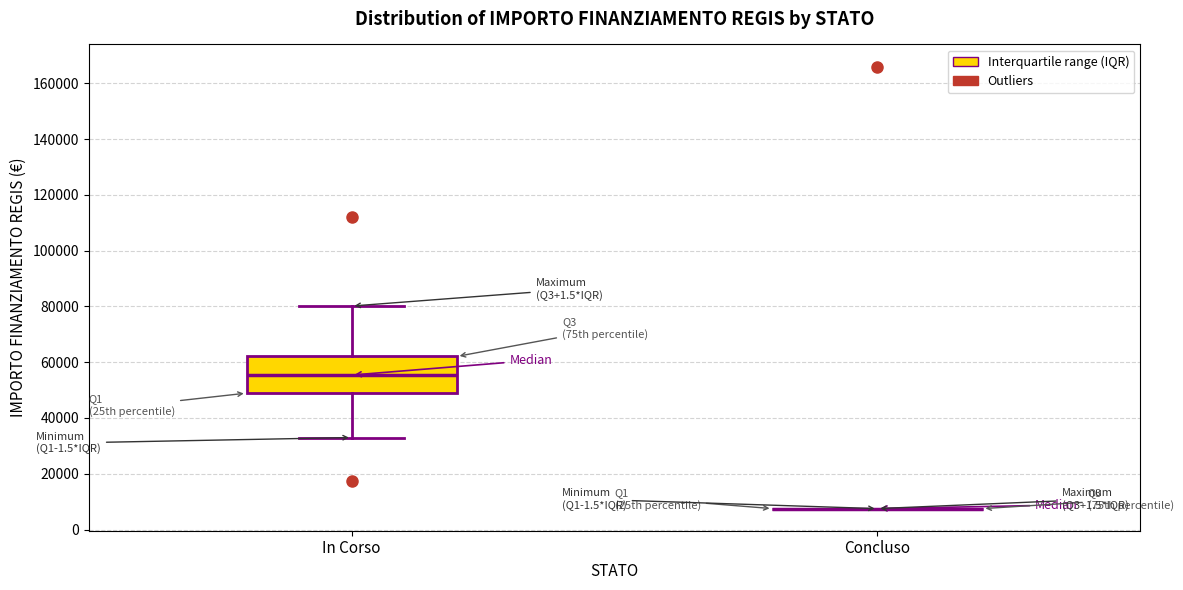

Reading left to right, read every box against the y-axis: the position of its median line, the range the box covers, and the ends of its whiskers. The values are not printed on the chart, so give them approximately, as read against the axis.

In Corso: median 56000, box 48000 to 62000, whiskers 32000 to 80000
Concluso: box collapsed to a line at 8000, whiskers 8000 to 8000